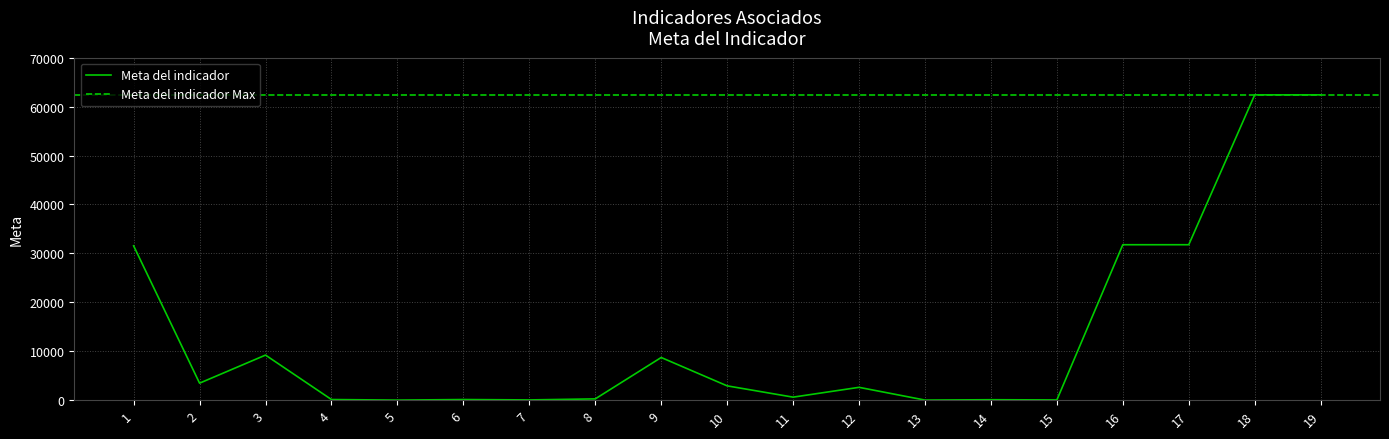

Between 9 and 8, which is larger?

9